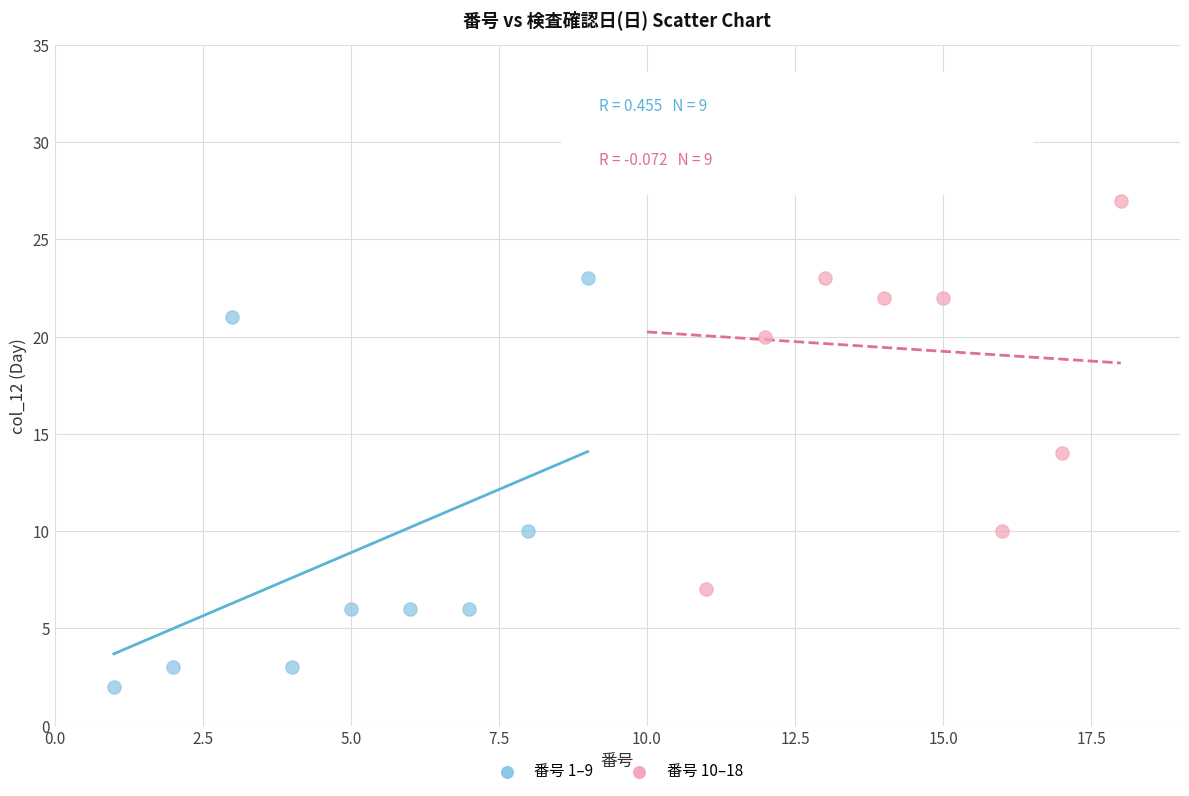

Which series contains the lowest Y value?

番号 1–9